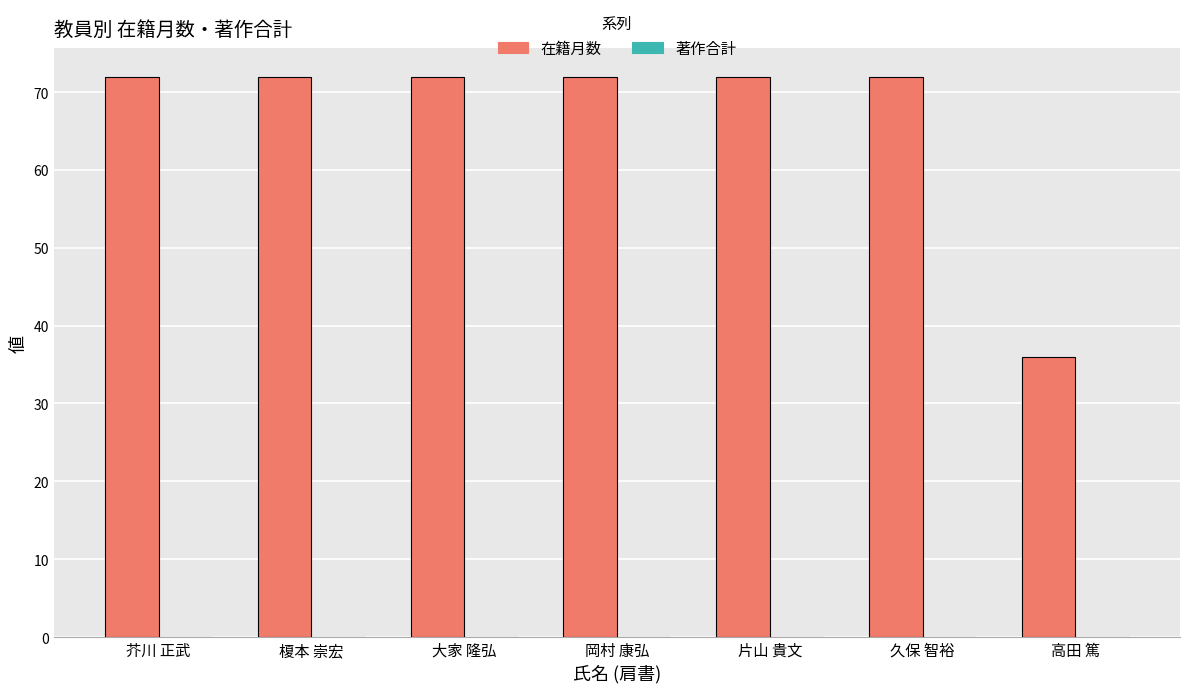

Which category has the lowest value across all series?

高田 篤